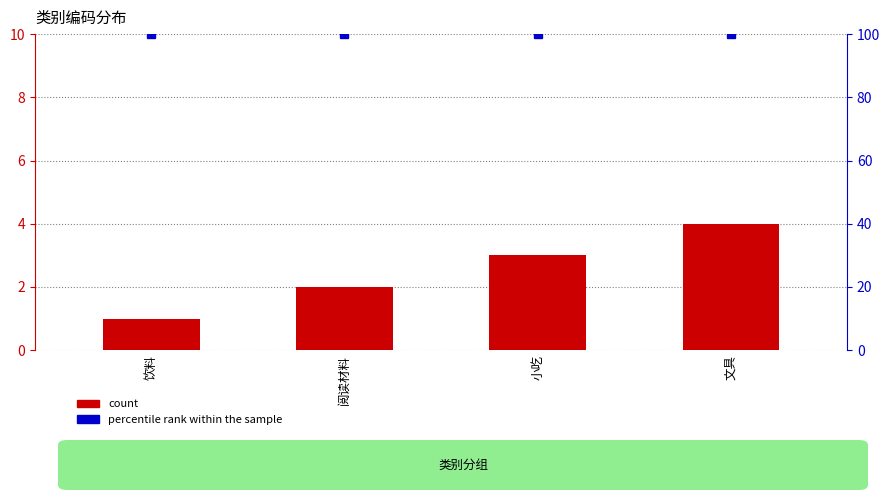

What is the label of the 2nd bar from the right?

小吃